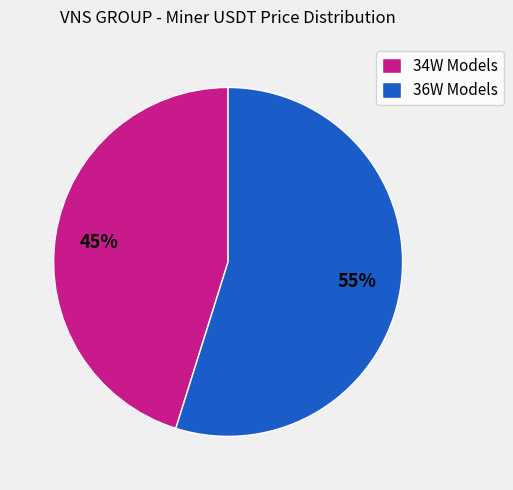

Is there any slice that represents more than half of the pie?

Yes